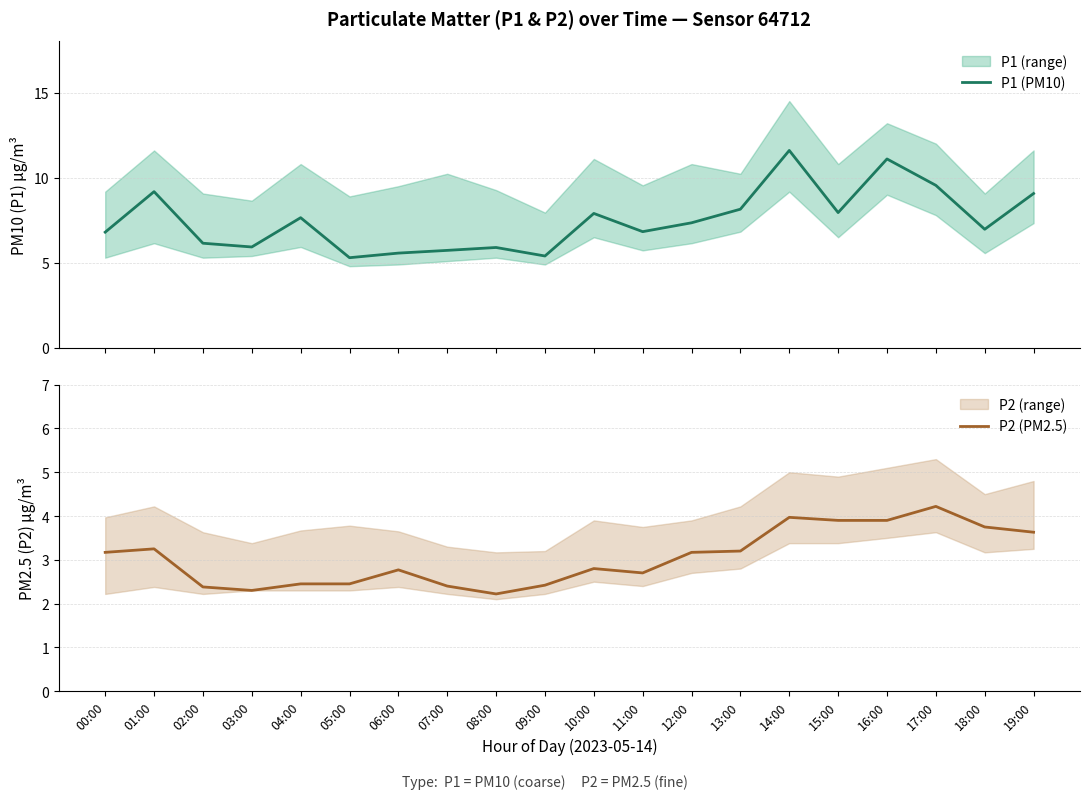

True or false: P2 (PM2.5) and P1 (PM10) intersect in this chart.

False